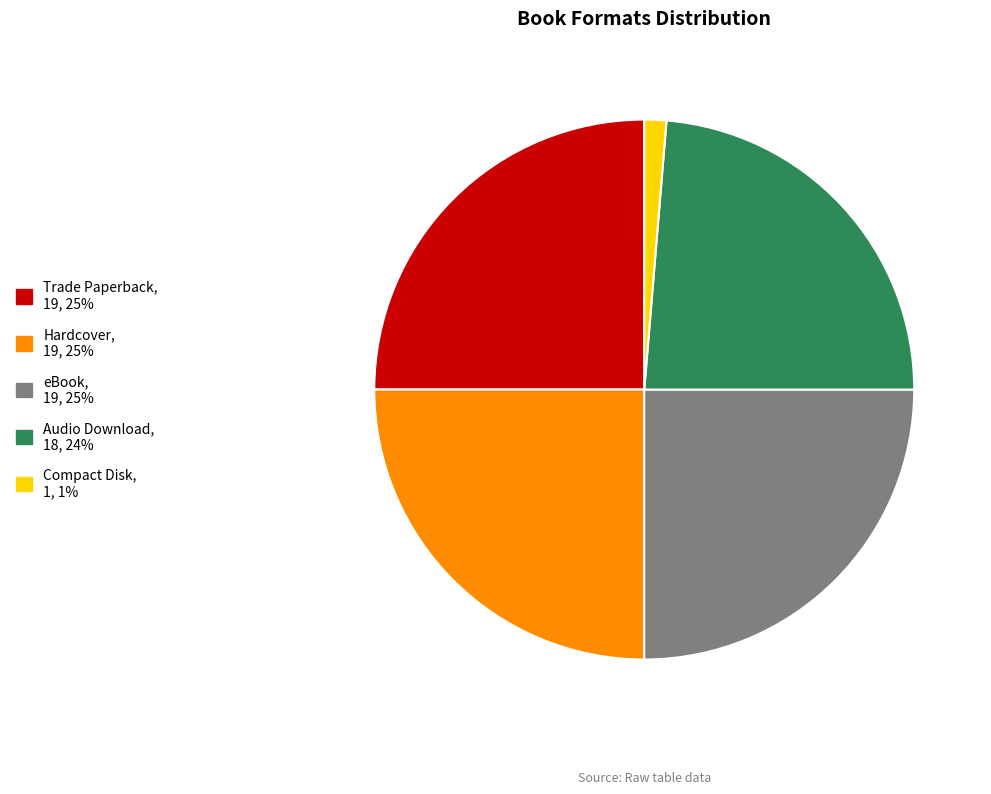

Which category has the smallest portion of the pie?

Compact Disk